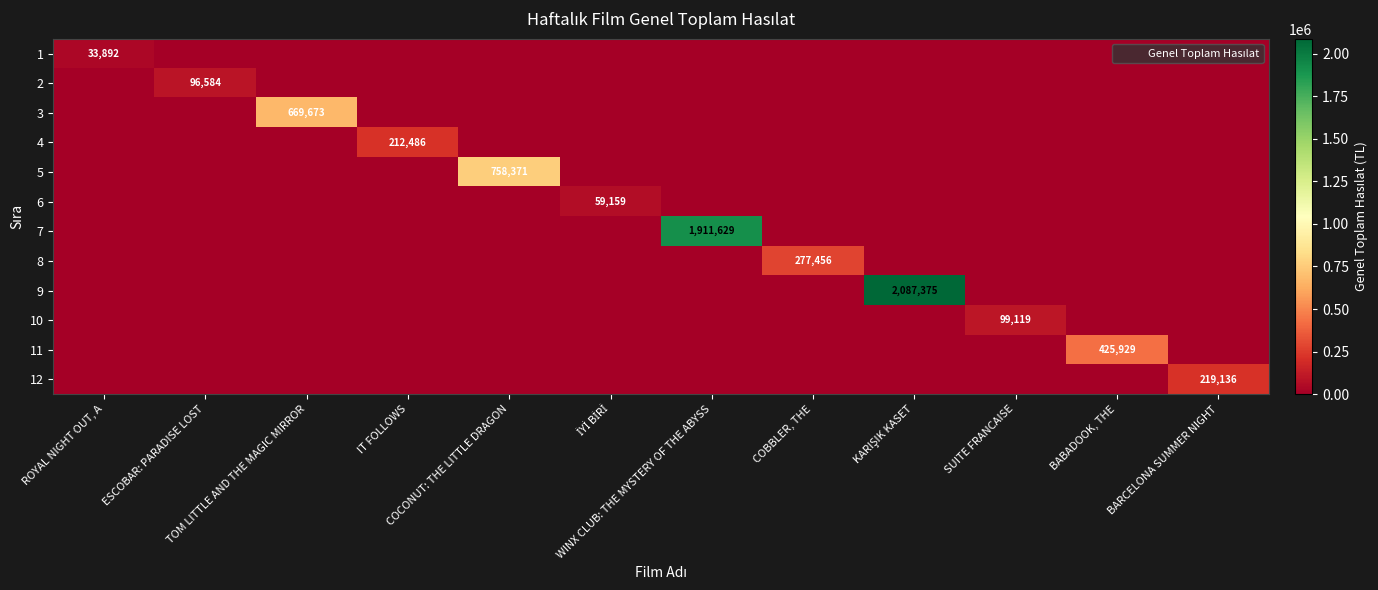

The 9 series shows -1251707.8 at COBBLER, THE. True or false?

False